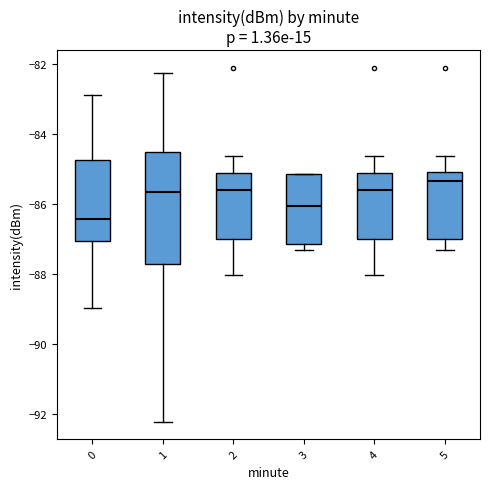

Which box is the tallest, from its lower edge to its upper edge?

1